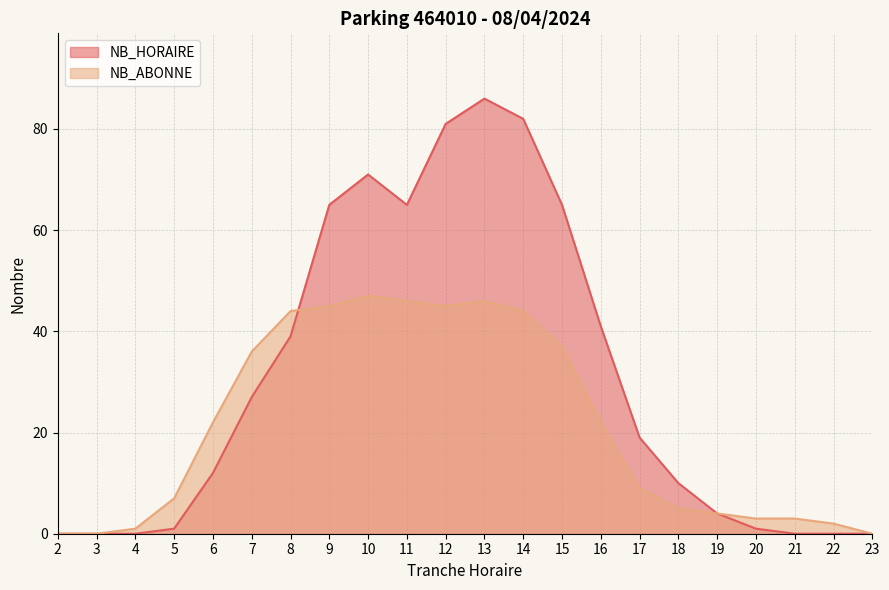

How many times do NB_ABONNE and NB_HORAIRE cross each other?

1